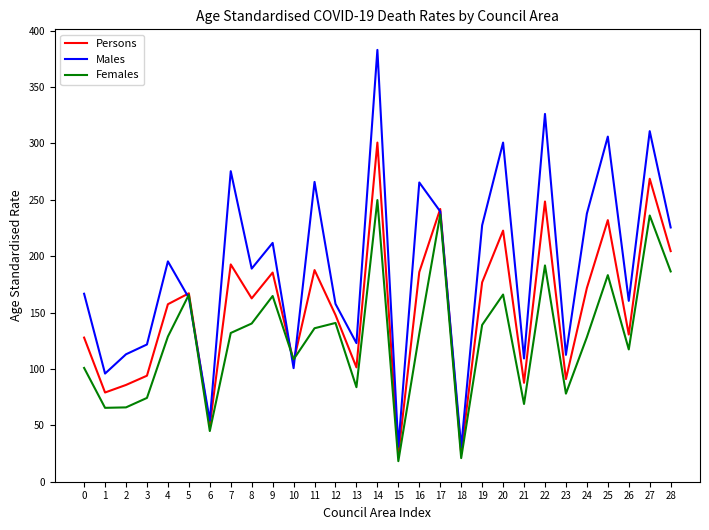

What is the difference between the second highest and minimum values in the Females series?

218.7